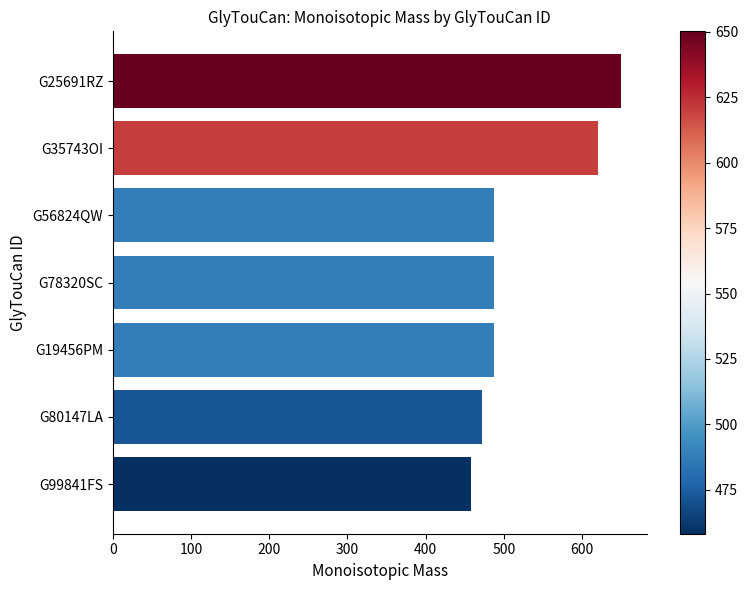

What is the difference between the second highest and second lowest values?

148.0